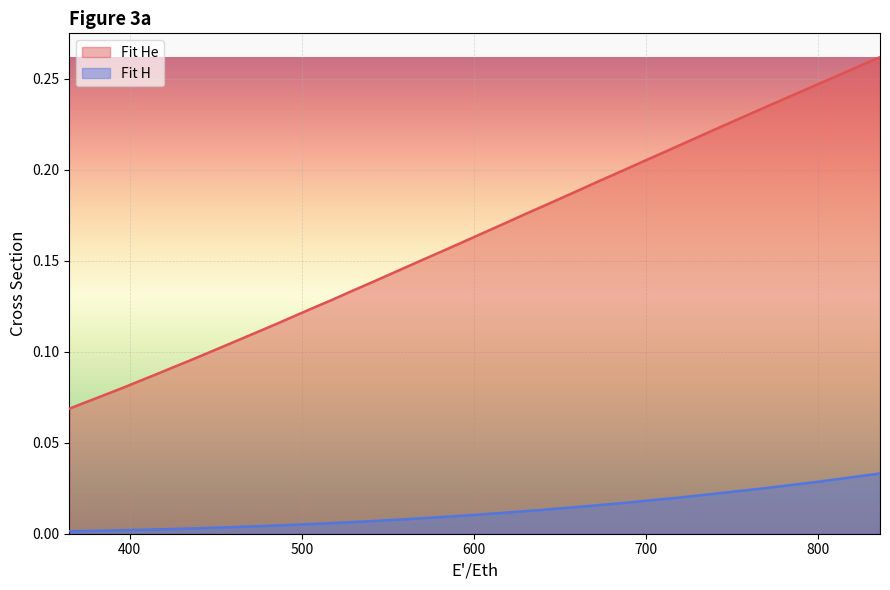

Which series has the largest total across all categories?

Fit He